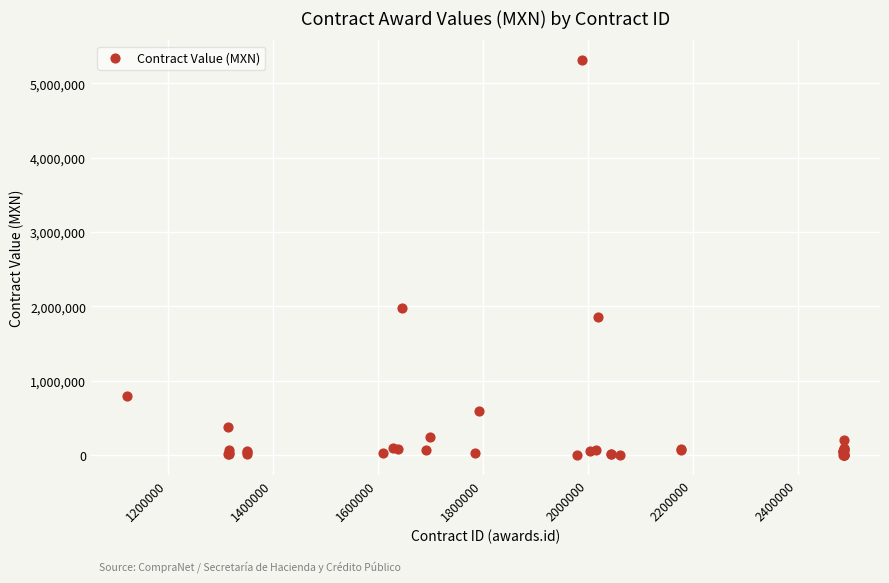

What Y value in the scatter plot is closest to 2656101?

1976940.0